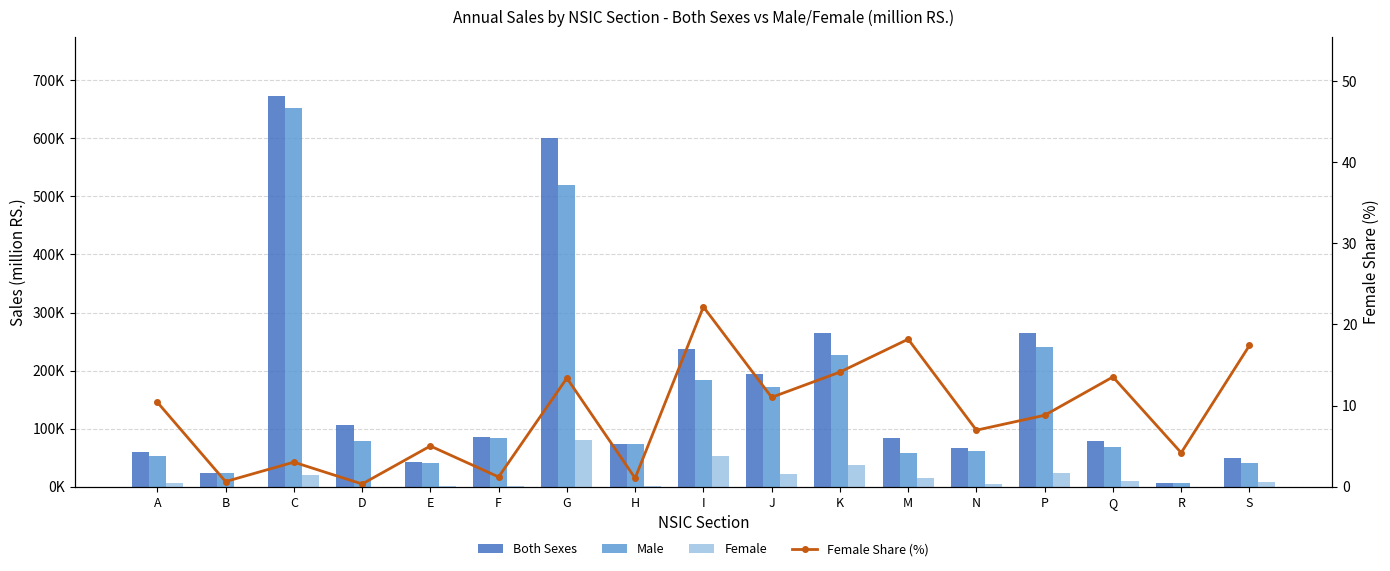

Which category has the highest value in the Female Share (%) series?

I